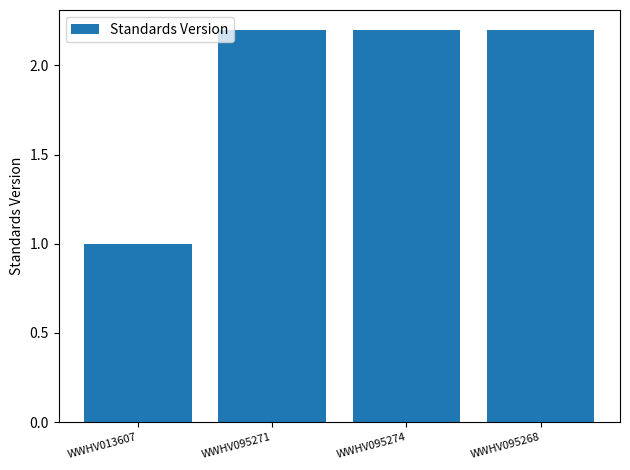

How many values are between 2 and 3?

3